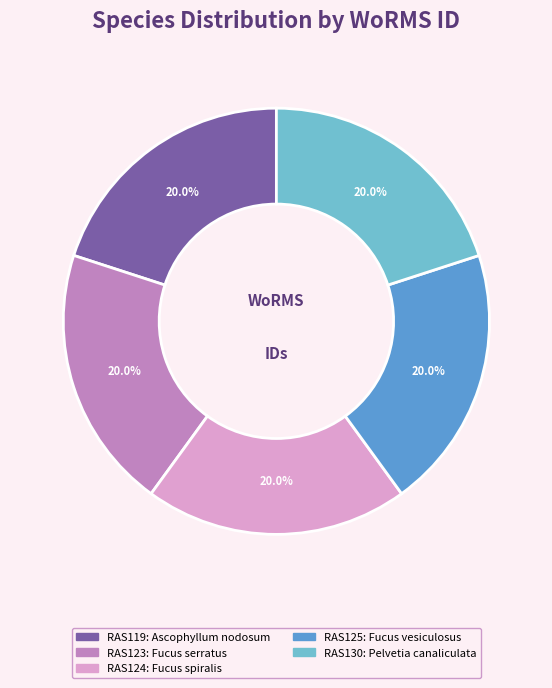

Does any single category account for the majority?

No